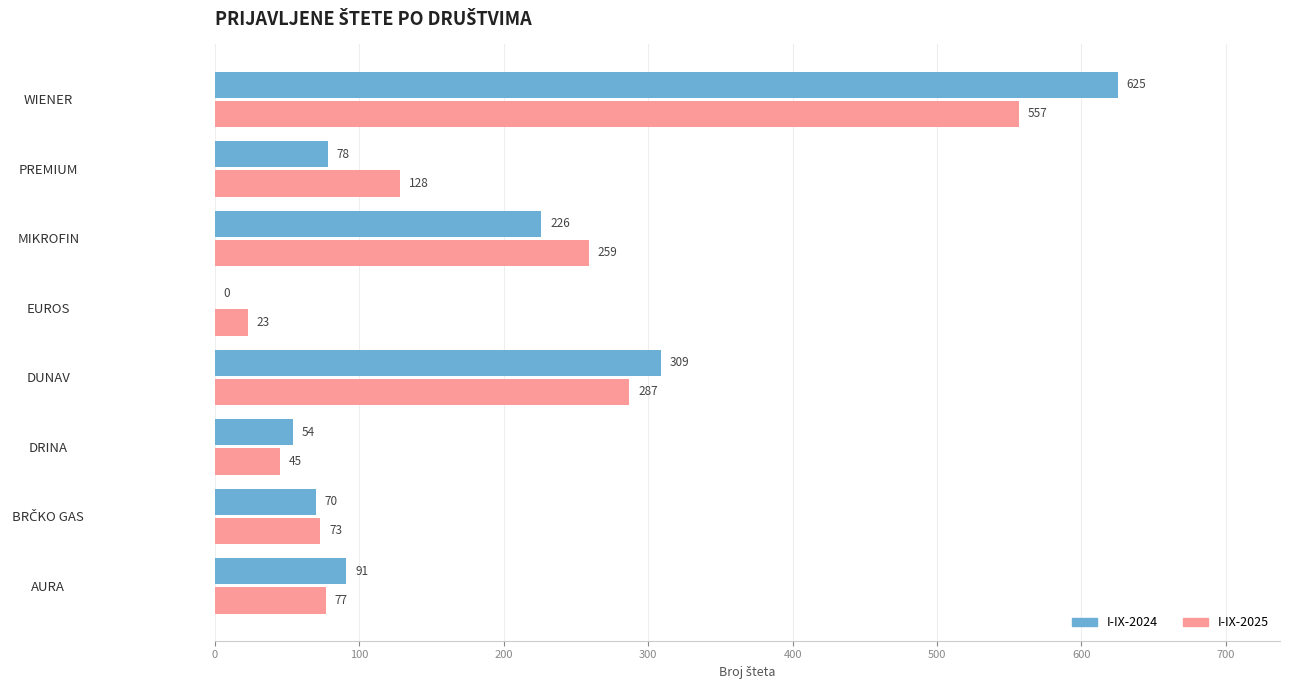

At which label is I-IX-2025 closest to 290?

DUNAV